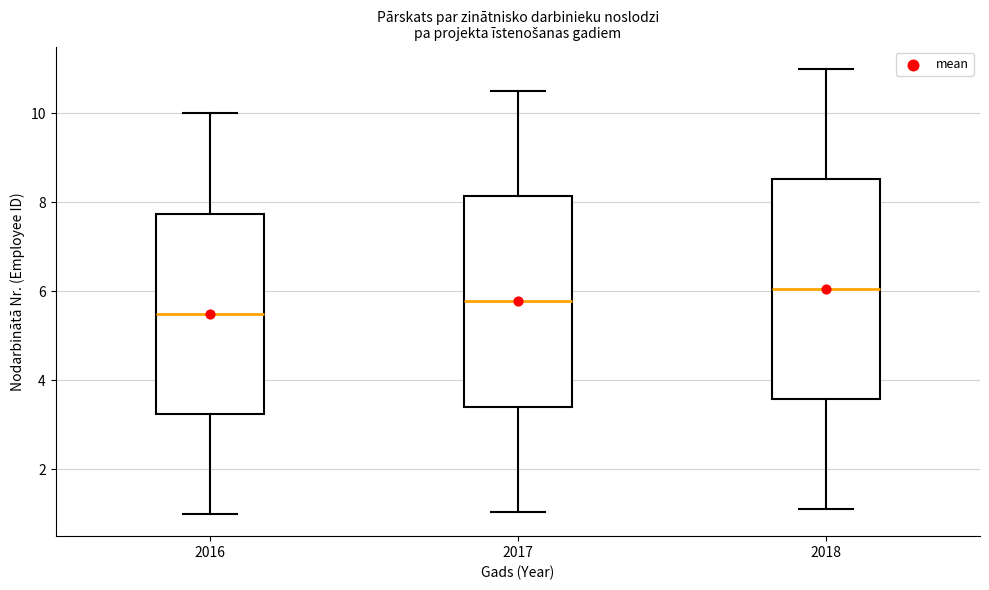

Where does the lower whisker of the box at x = 2017 end on the y-axis? The values are not printed on the chart, so give them approximately, as read against the axis.

1.0